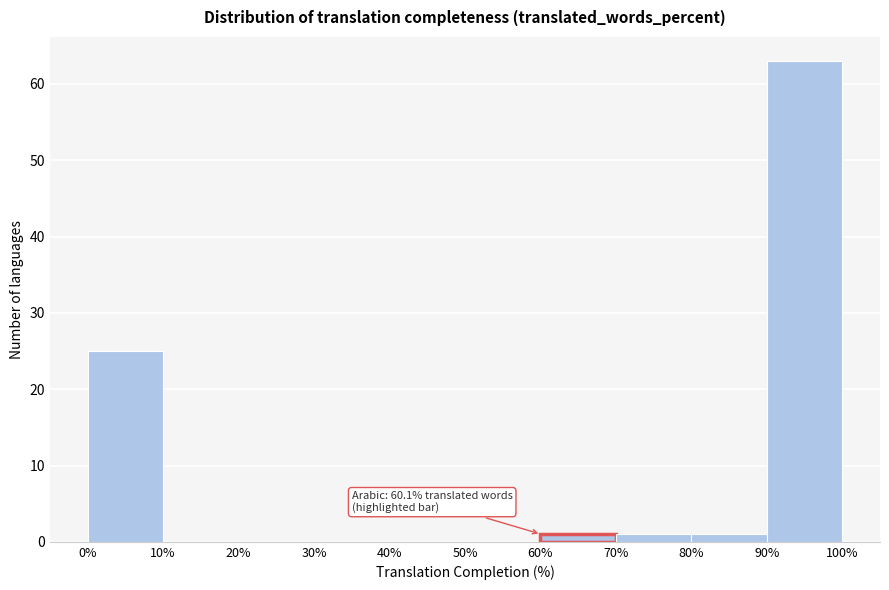

Which range on the x-axis has the tallest bar?

90% to 100%